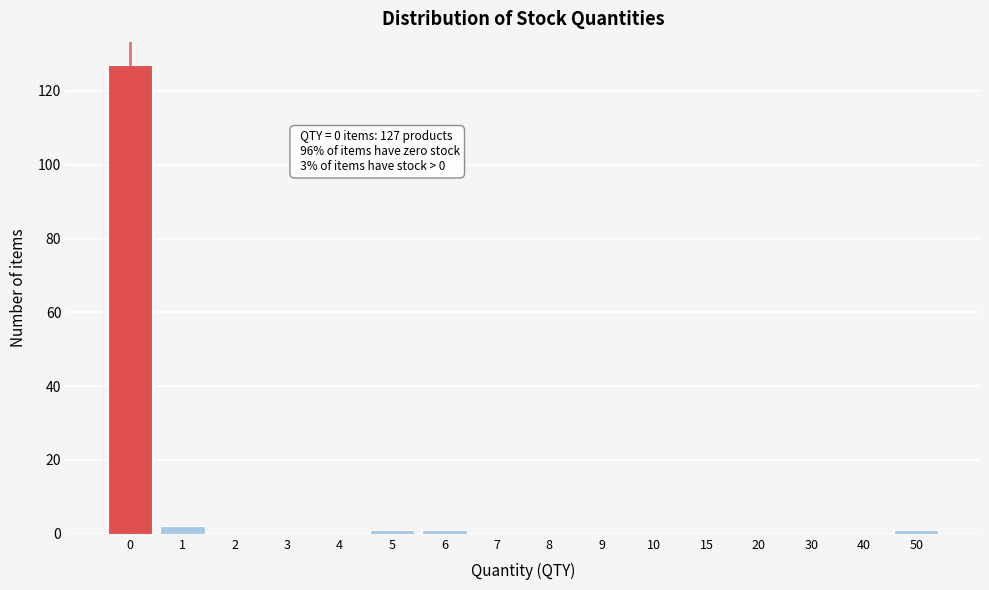

Reading right to left, what are all the values shown in this chart?

50=1	40=0	30=0	20=0	15=0	10=0	9=0	8=0	7=0	6=1	5=1	4=0	3=0	2=0	1=2	0=127